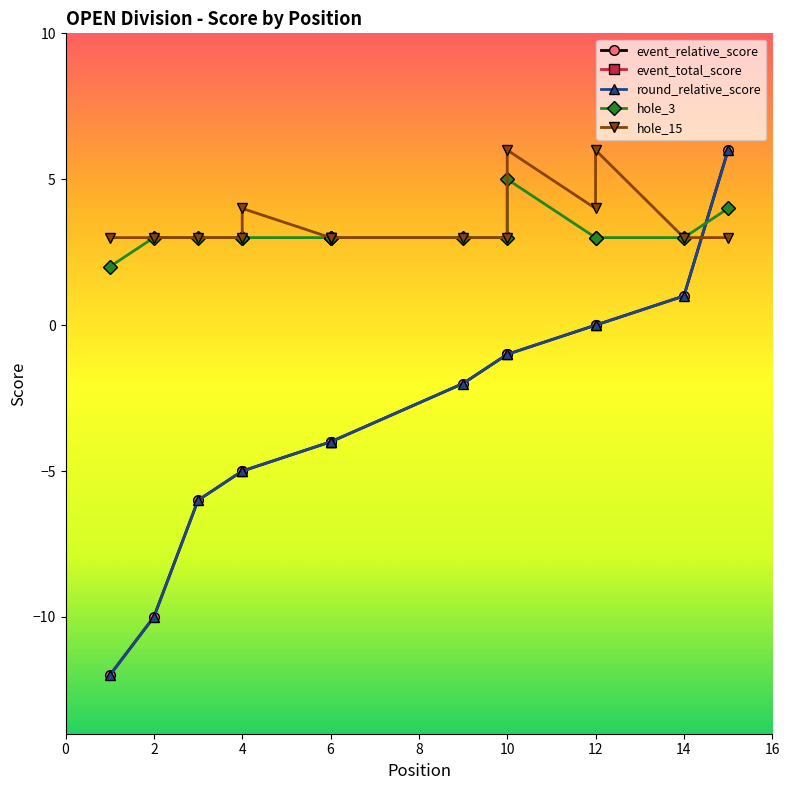

At which category is the sum across all series the highest?

15